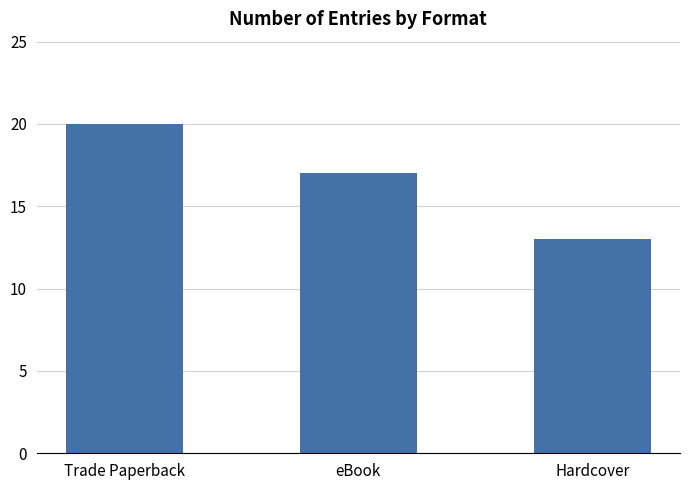

How many distinct data groups are displayed?

1